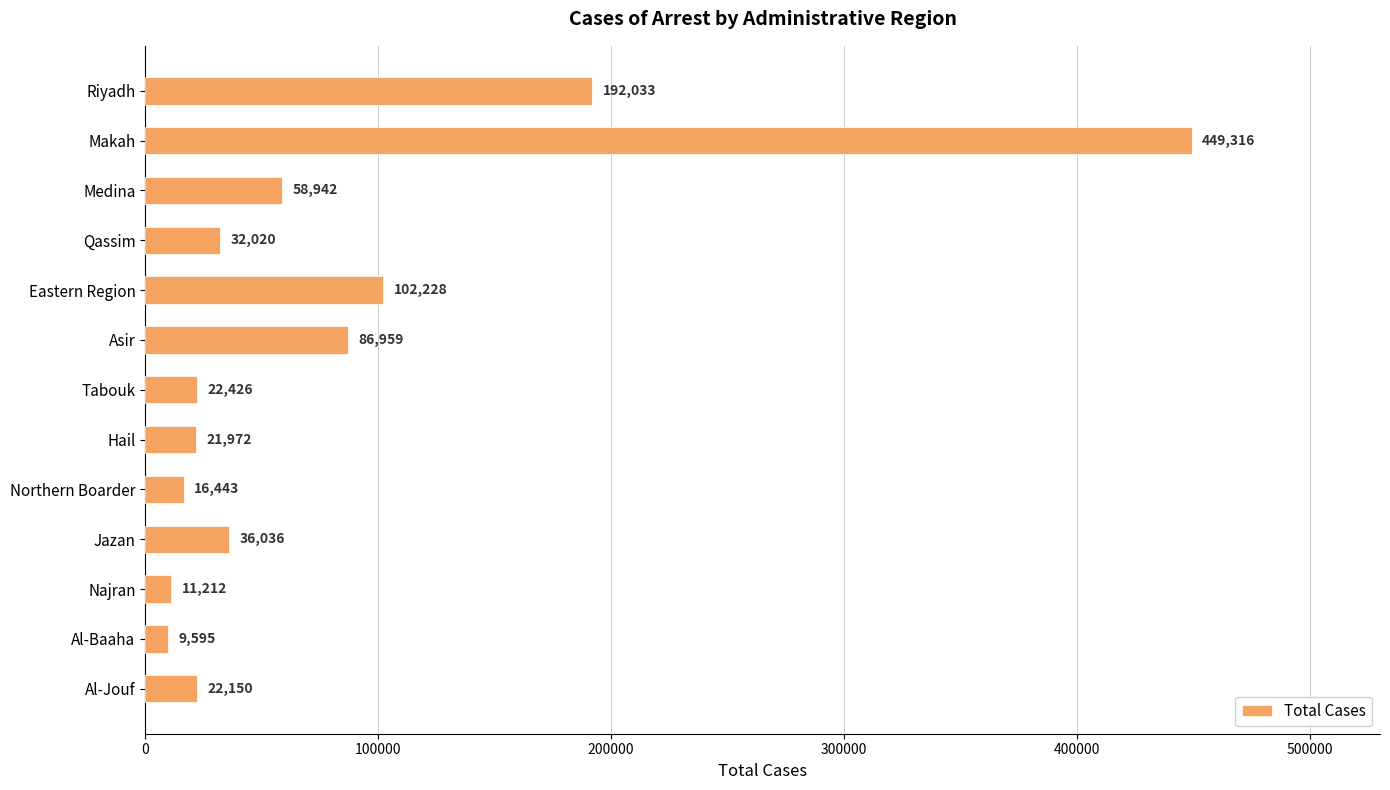

Which has a higher value, Asir or Najran?

Asir